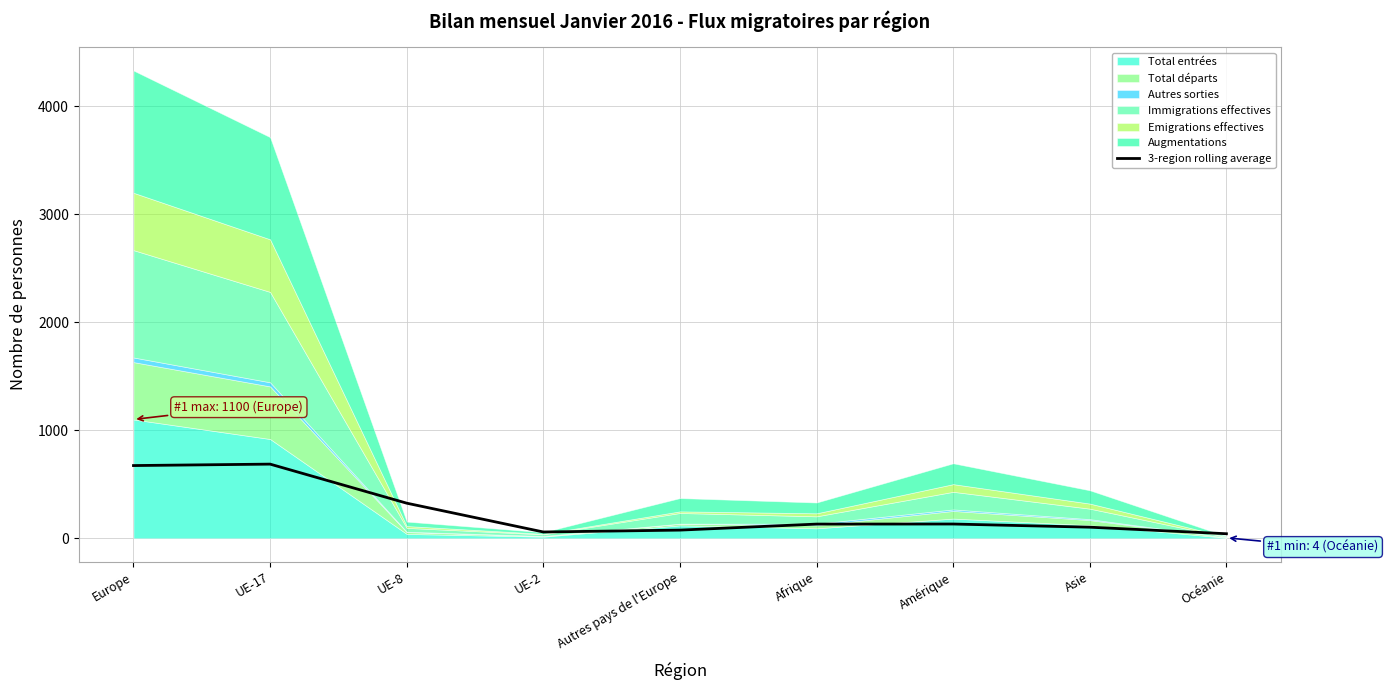

What is the maximum value for 3-region rolling average?

686.3